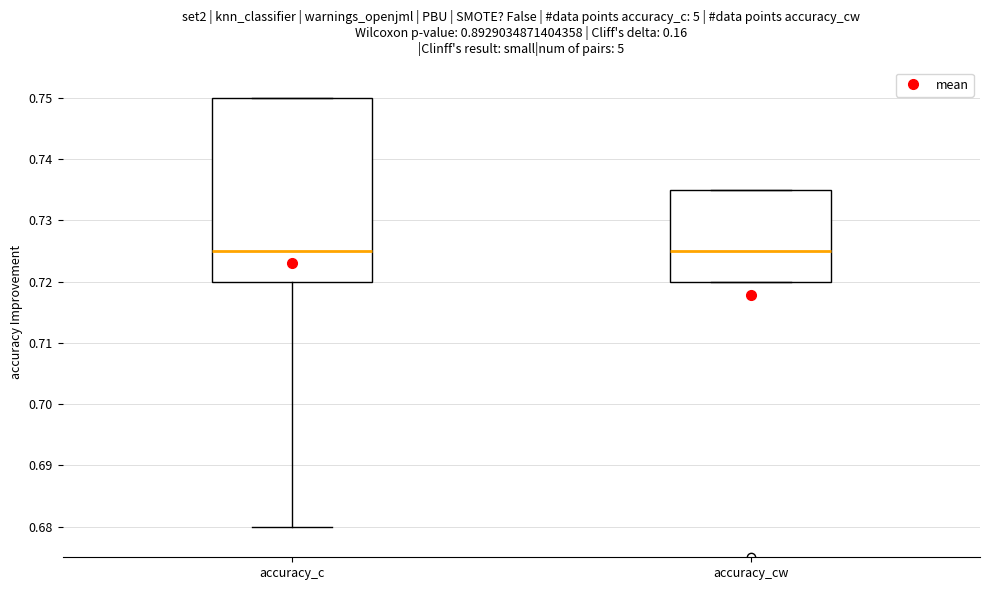

Where does the median line of the box for accuracy_cw sit on the y-axis? The values are not printed on the chart, so give them approximately, as read against the axis.

0.725